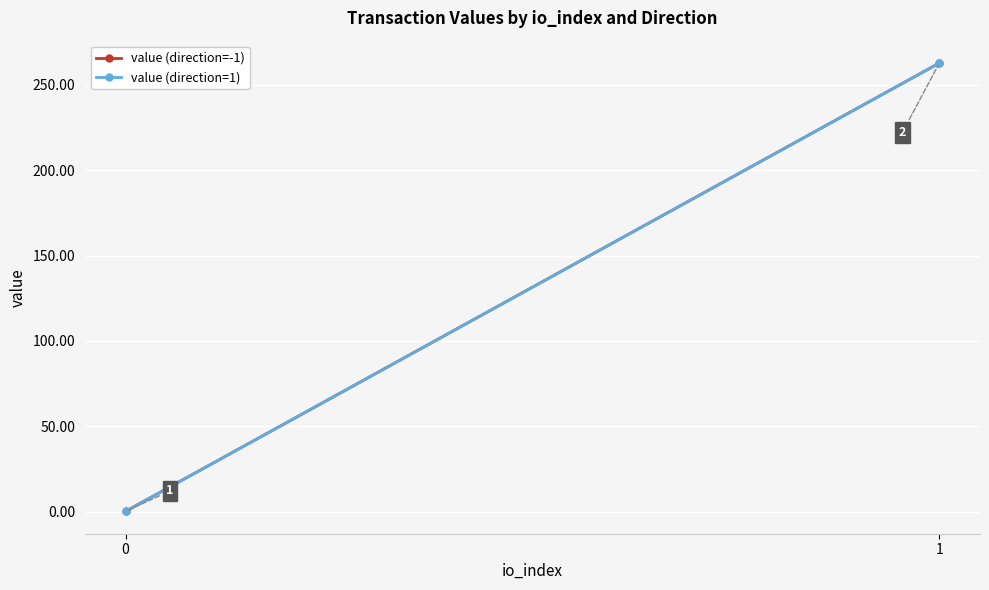

What are all the series names shown in the legend?

value (direction=-1), value (direction=1)